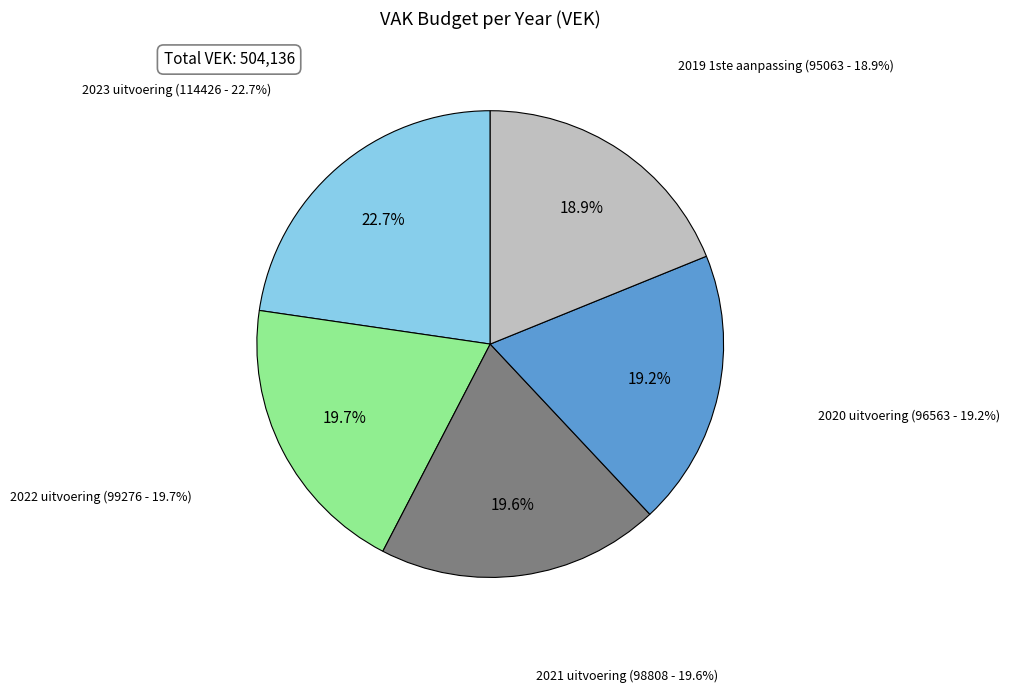

The 2022 uitvoering slice represents 20% of the pie. True or false?

True